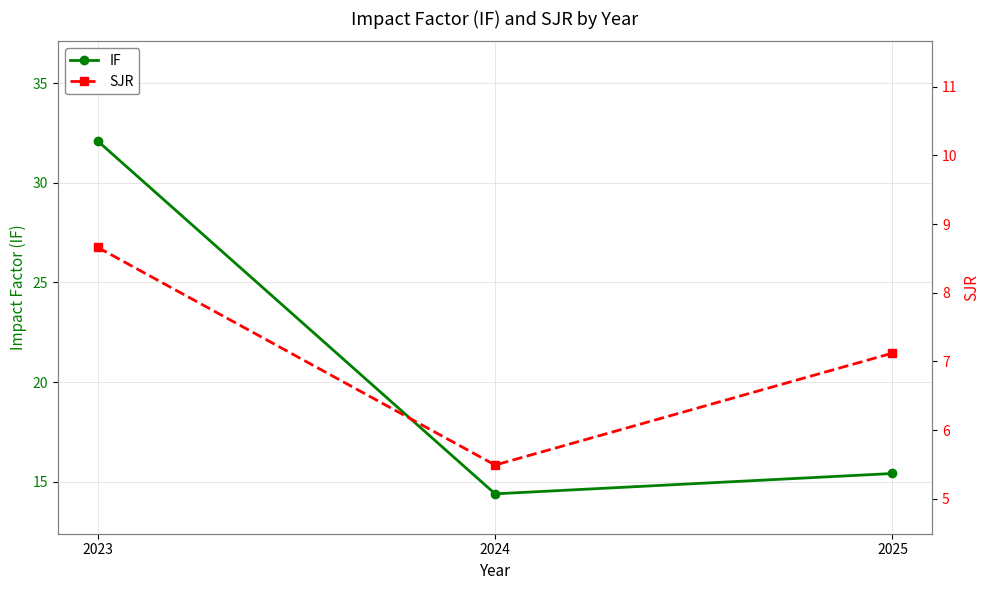

At which label does IF first exceed 15?

2023